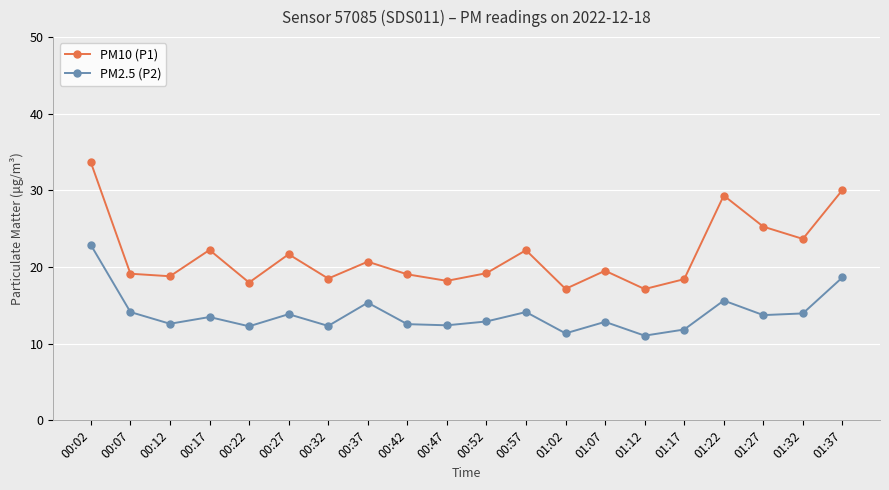

True or false: PM2.5 (P2) has a value of 20.6 at 00:47.

False